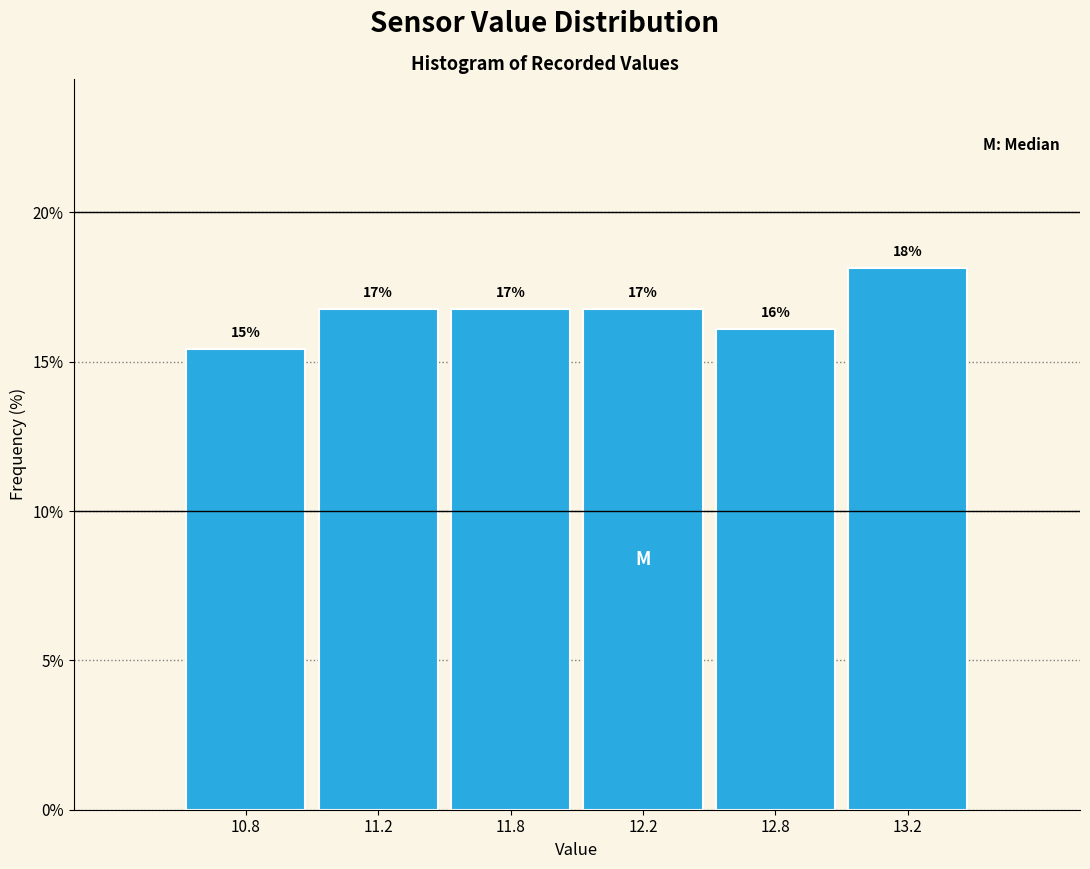

Does the chart contain any negative values?

No